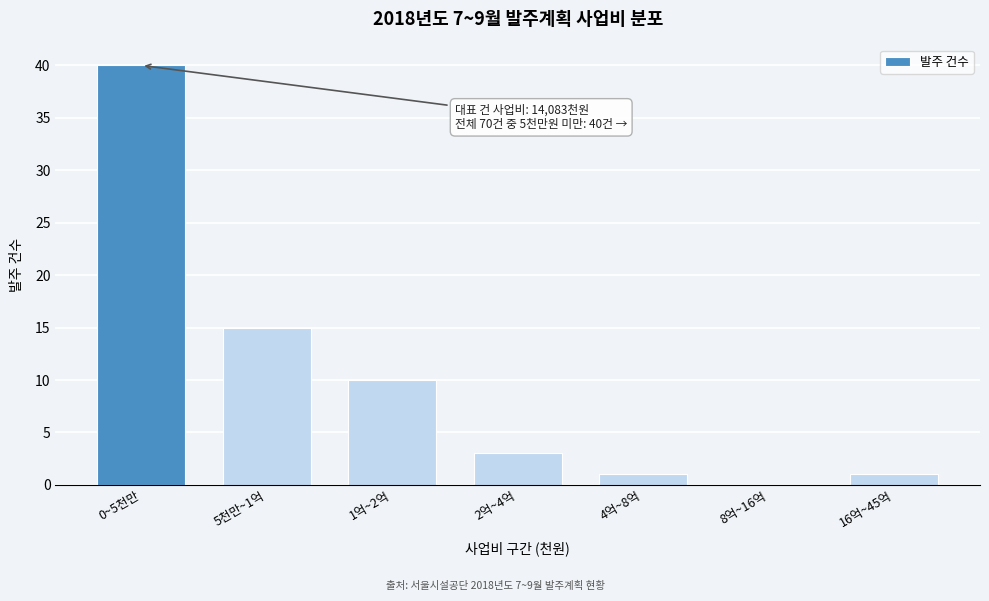

Reading left to right, extract all data points from this chart.

0~5천만=40	5천만~1억=15	1억~2억=10	2억~4억=3	4억~8억=1	8억~16억=0	16억~45억=1